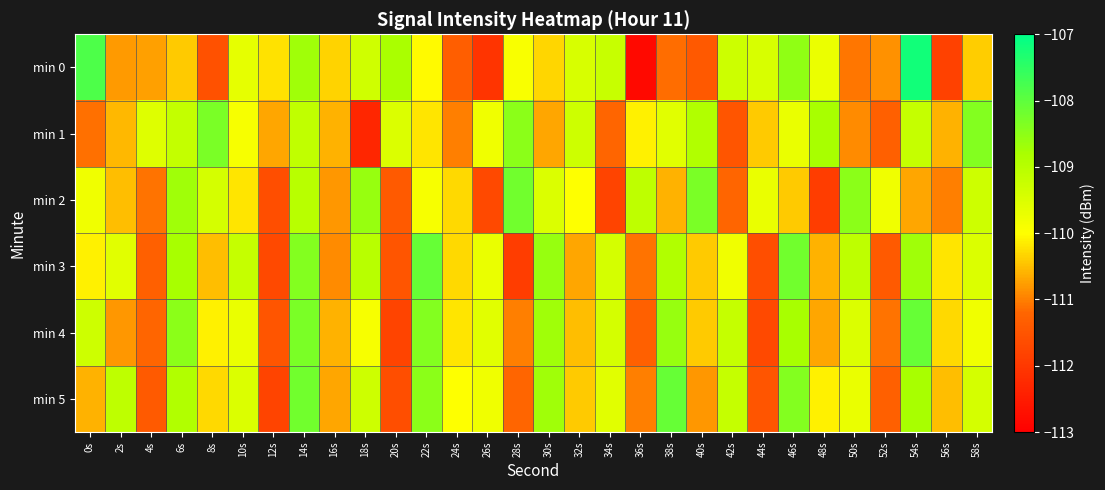

How many distinct data groups are displayed?

6